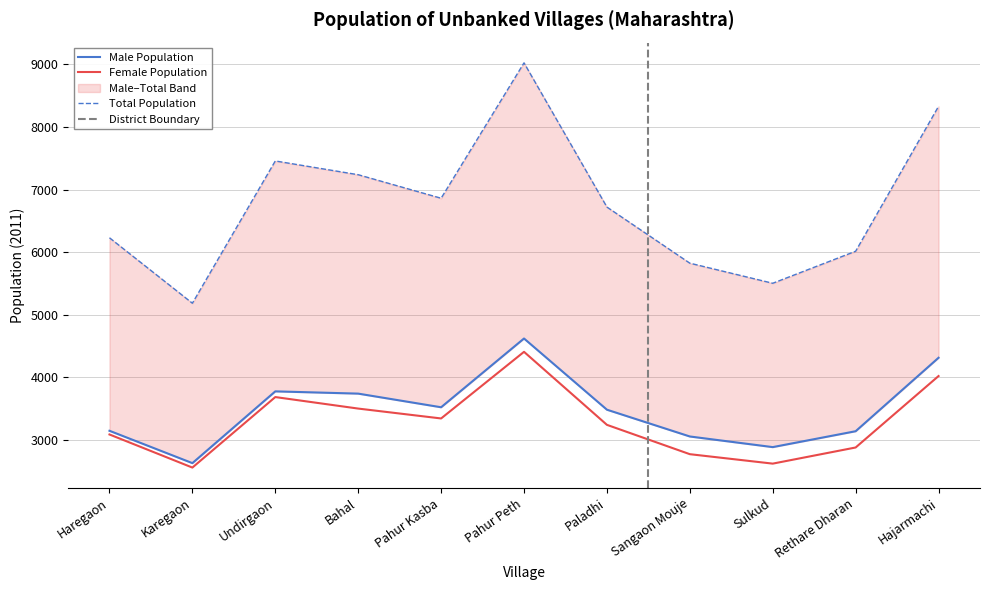

True or false: Male Population has a value of 1313 at Pahur Kasba.

False